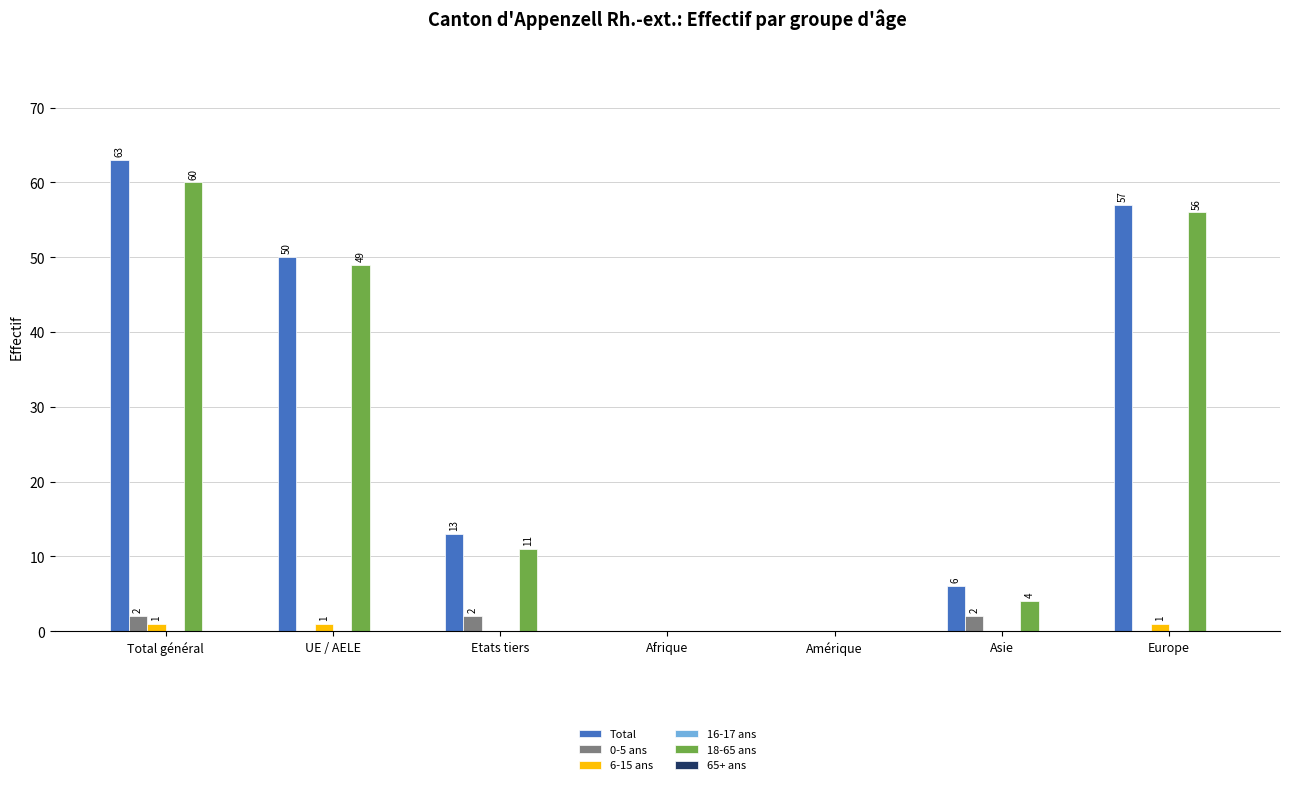

What is the greatest value displayed?

63